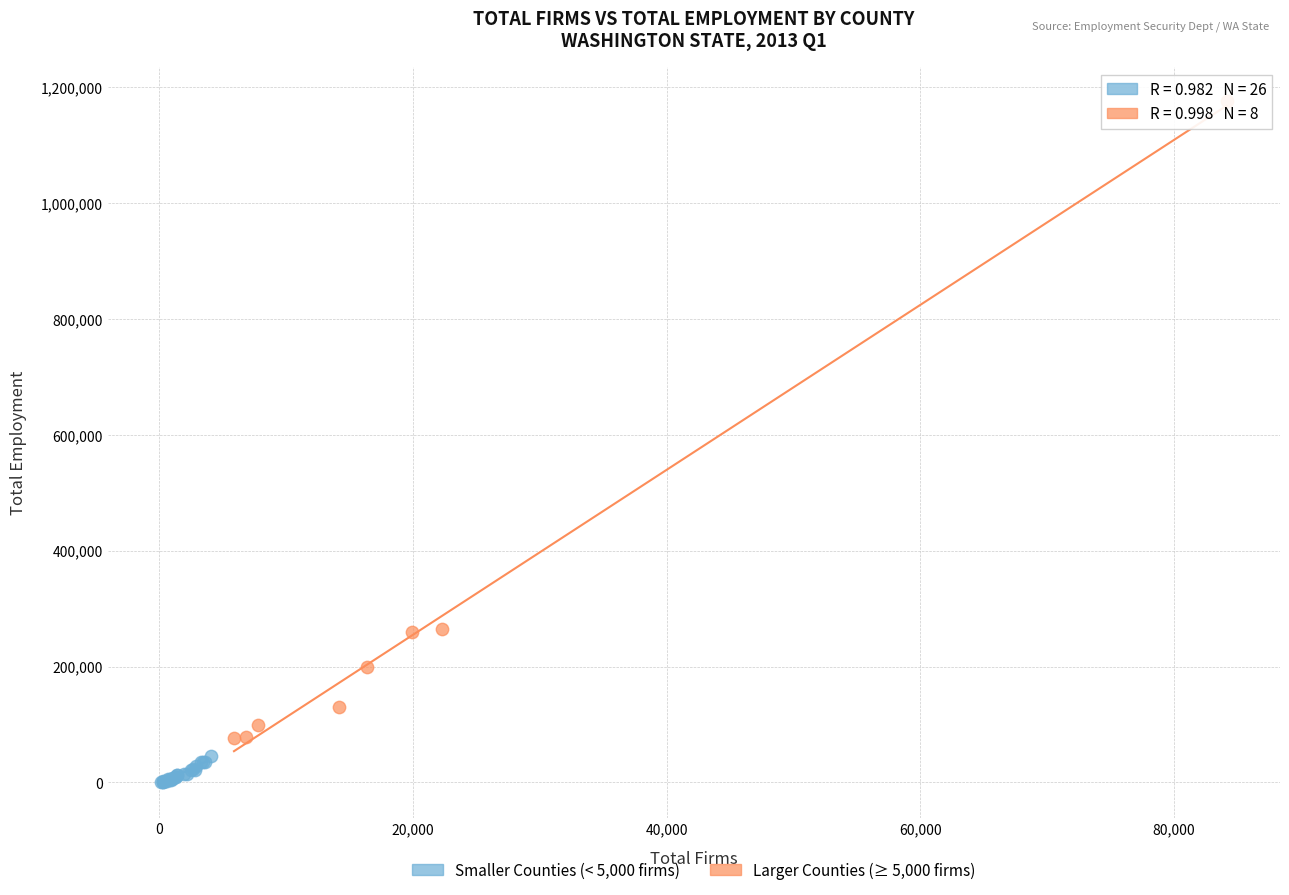

Which series reaches the maximum Y coordinate?

Larger Counties (≥ 5,000 firms)